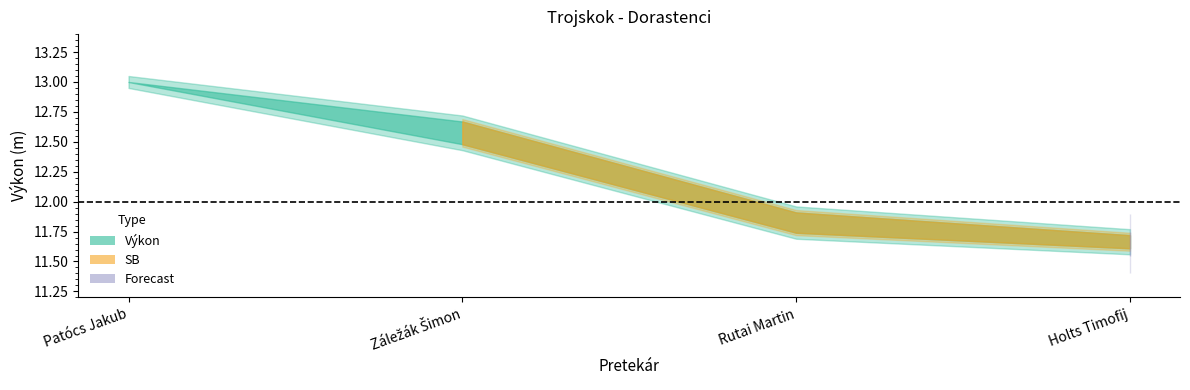

True or false: Výkon has more than 0 interior local peaks.

False